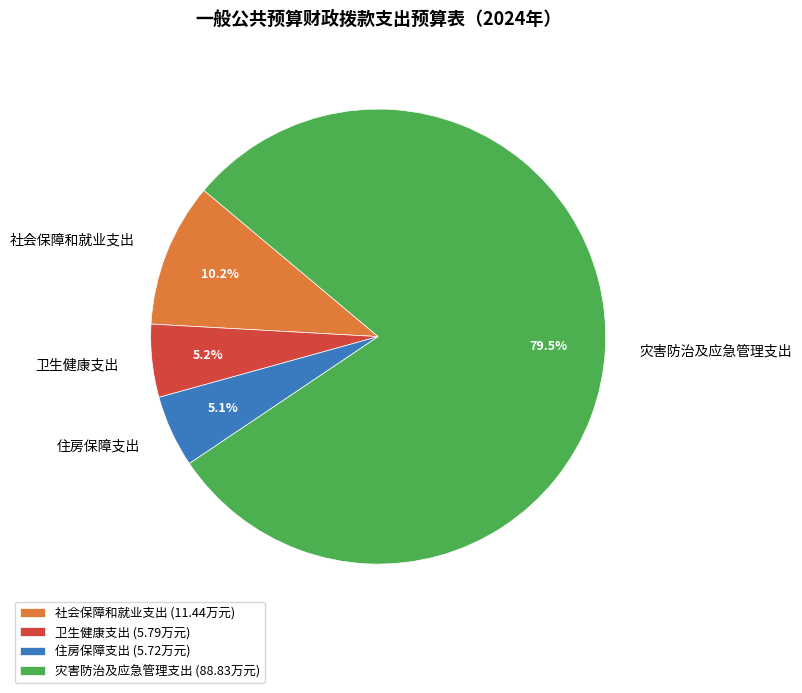

Which has a higher value, 灾害防治及应急管理支出 or 住房保障支出?

灾害防治及应急管理支出